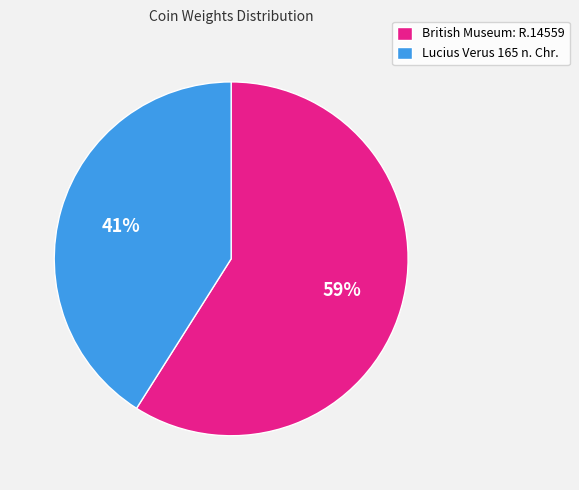

Between Lucius Verus 165 n. Chr. and British Museum: R.14559, which is larger?

British Museum: R.14559